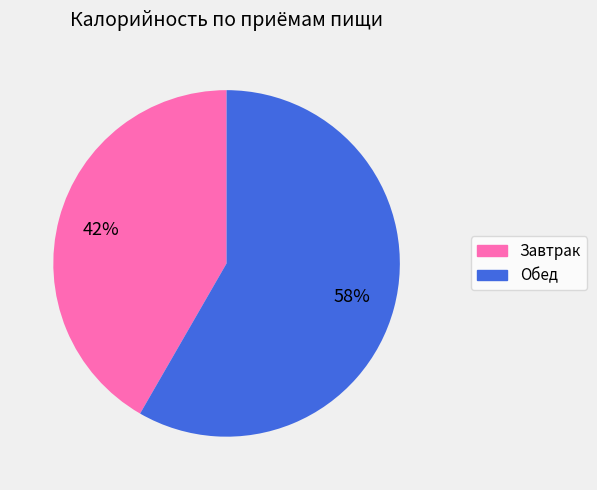

Which category accounts for the majority?

Обед